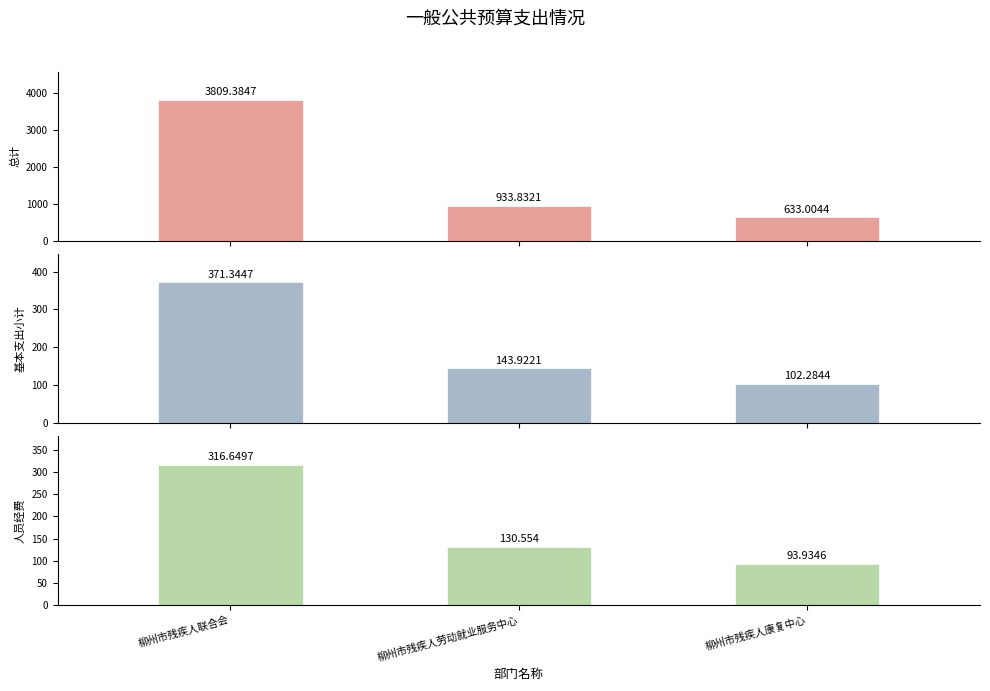

Reading right to left, extract all data points from this chart.

总计: 633.0	933.8	3809.4
基本支出小计: 102.3	143.9	371.3
人员经费: 93.9	130.6	316.6